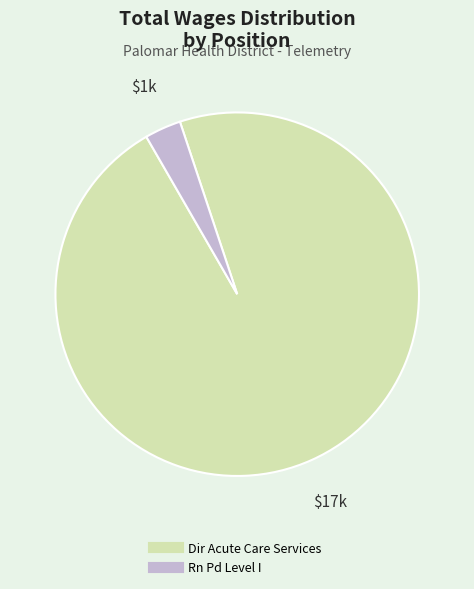

Rank the categories by value from lowest to highest.

Rn Pd Level I, Dir Acute Care Services